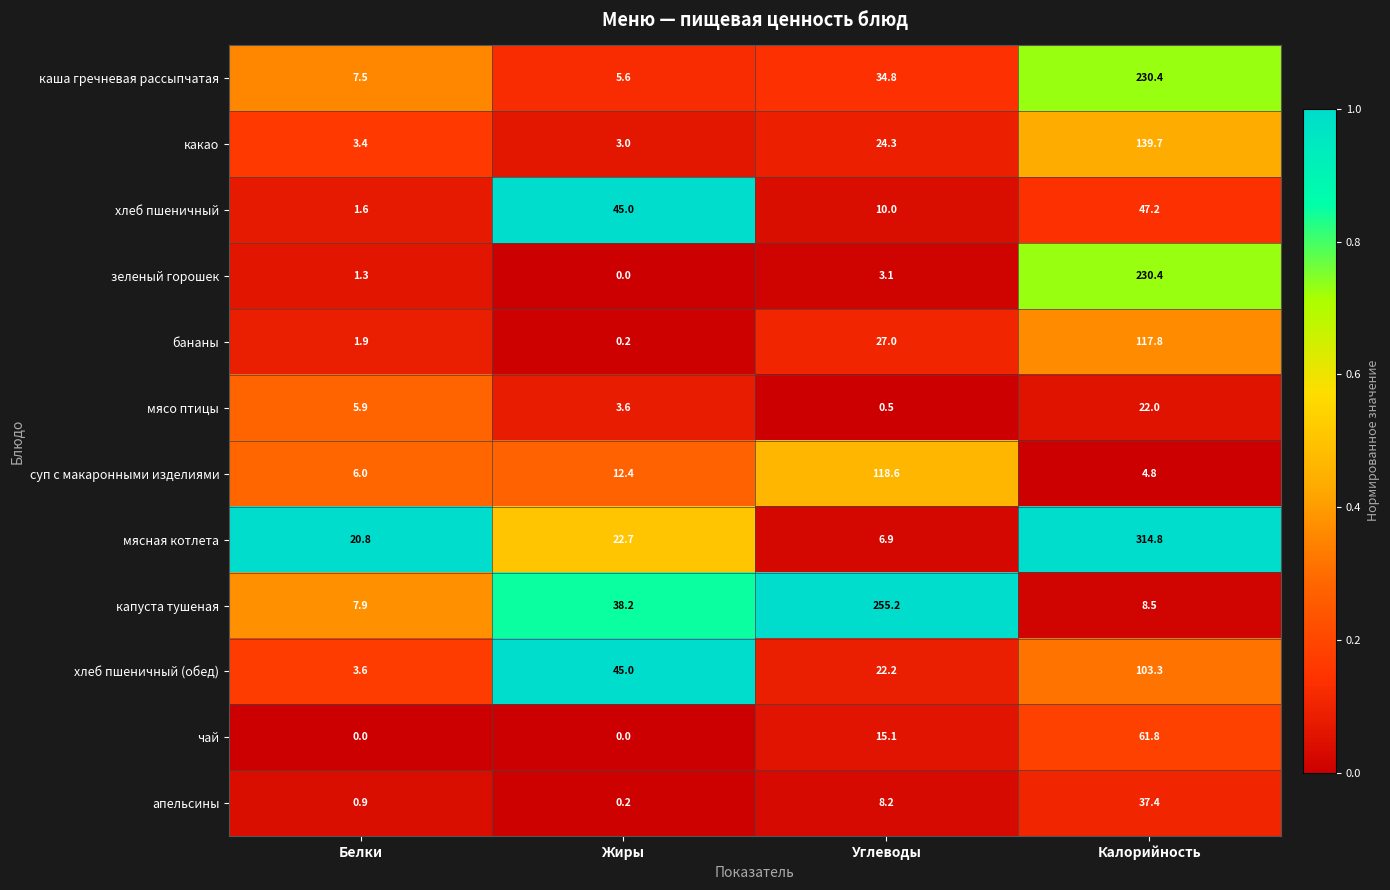

Rank the categories by хлеб пшеничный (обед) value from highest to lowest.

Калорийность, Жиры, Углеводы, Белки